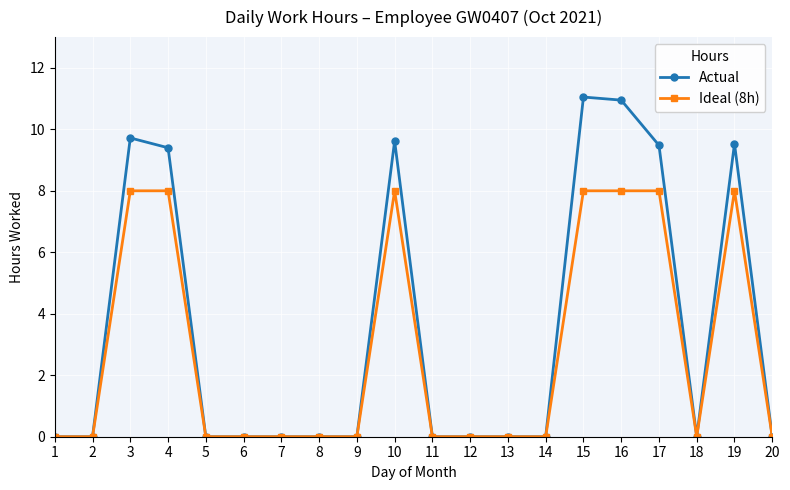

How many series are shown in this chart?

2